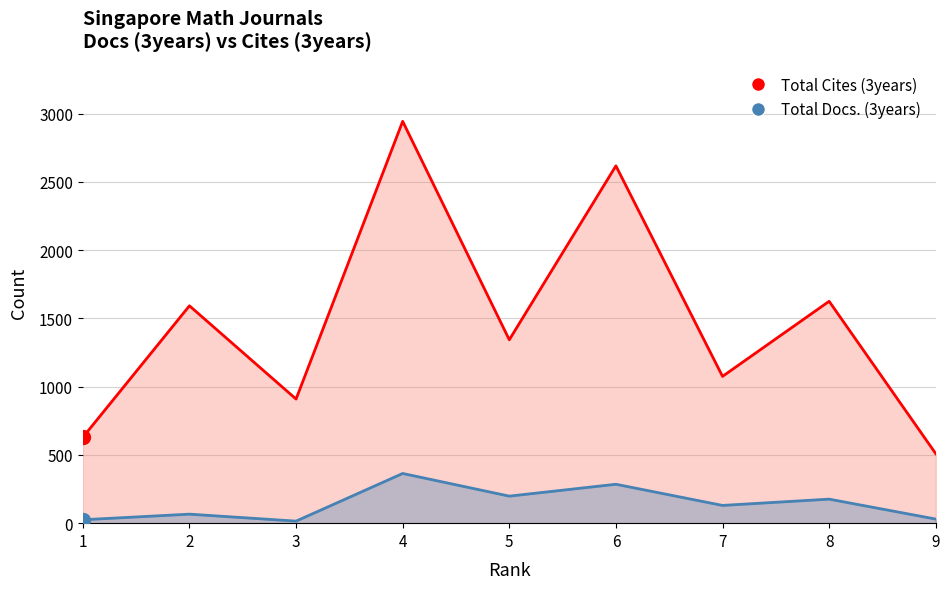

Which series contains the lowest Y value?

Total Docs. (3years)